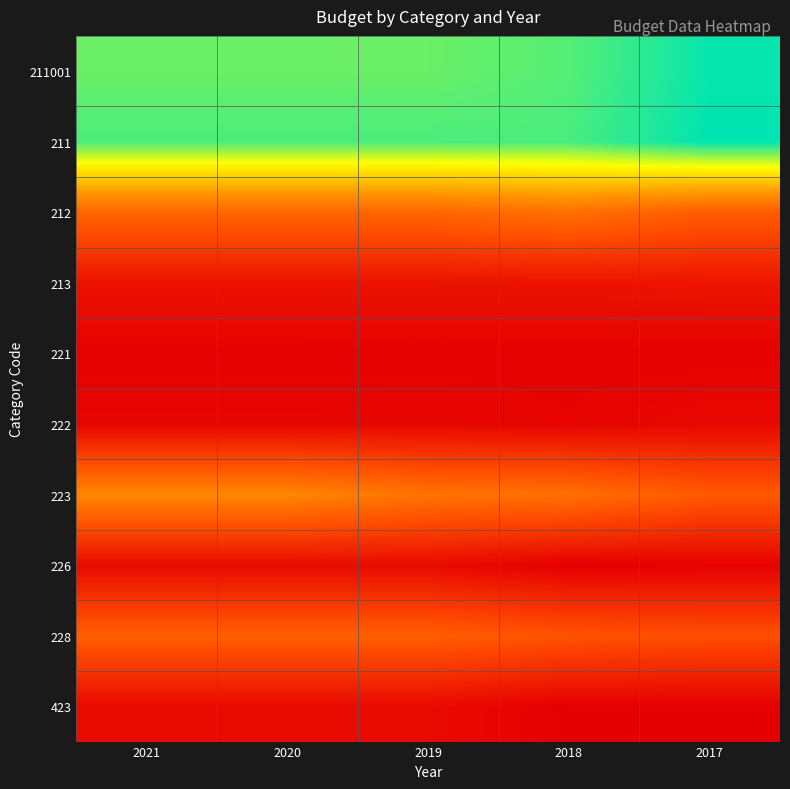

What is the spread (max minus min) of values at 2018?

1277869